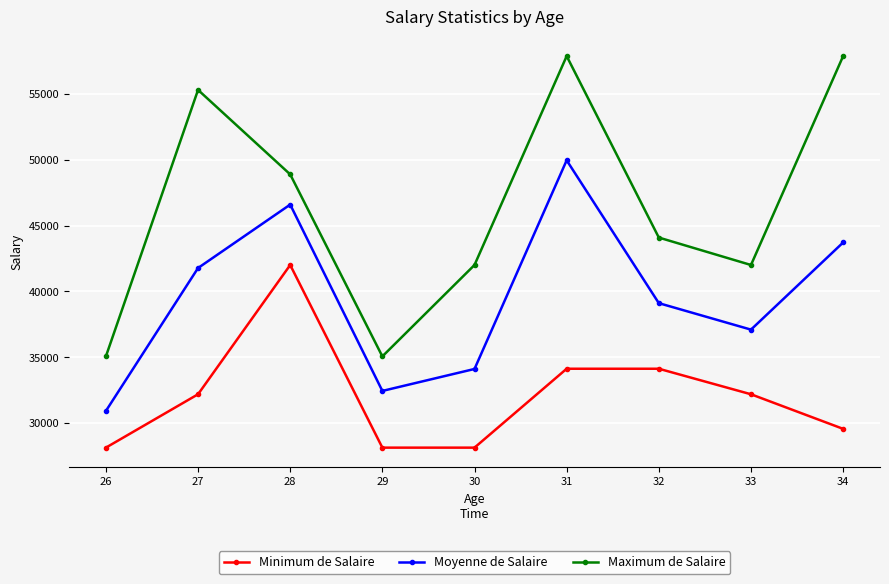

What is the value of the Maximum de Salaire point at the 3rd from the left?

48900.0